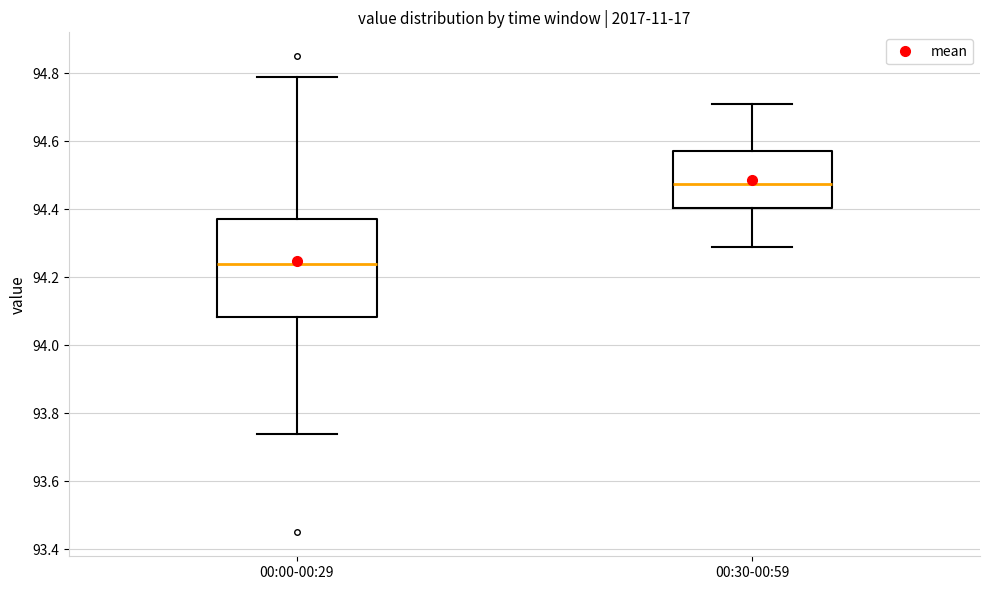

Which box has the highest median line?

00:30-00:59